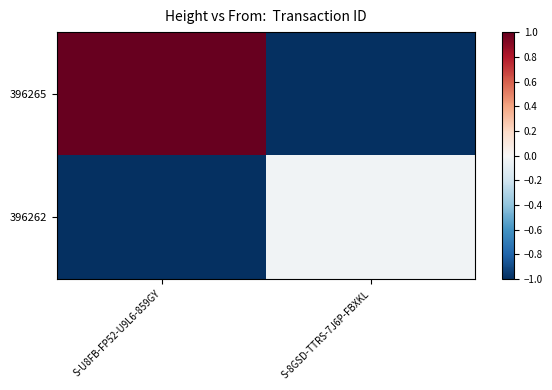

Reading left to right, transcribe all the data shown in this chart.

396265: S-U8FB-FP52-U9L6-859GY=1.0	S-8GSD-TTRS-7J6P-FBXKL=-1.0
396262: S-U8FB-FP52-U9L6-859GY=-1.0	S-8GSD-TTRS-7J6P-FBXKL=-0.0